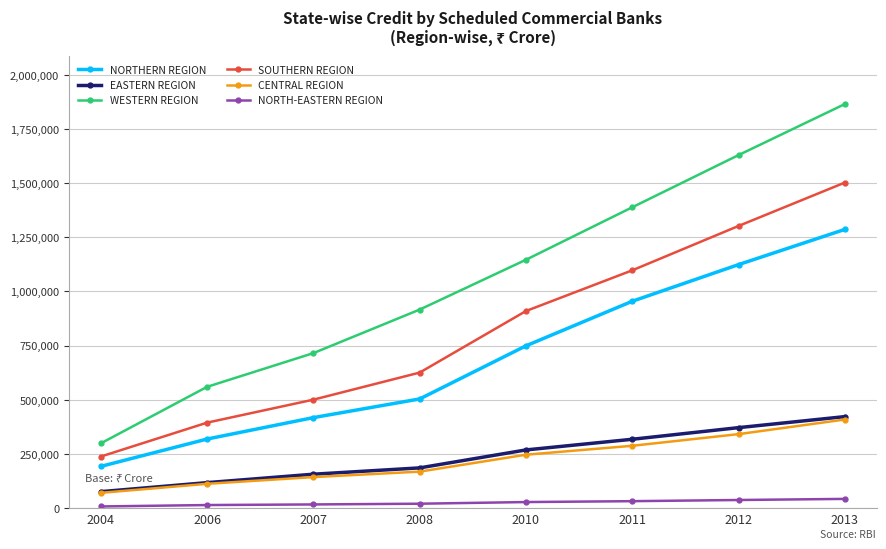

What is the difference between the maximum and minimum values in the CENTRAL REGION series?

338500